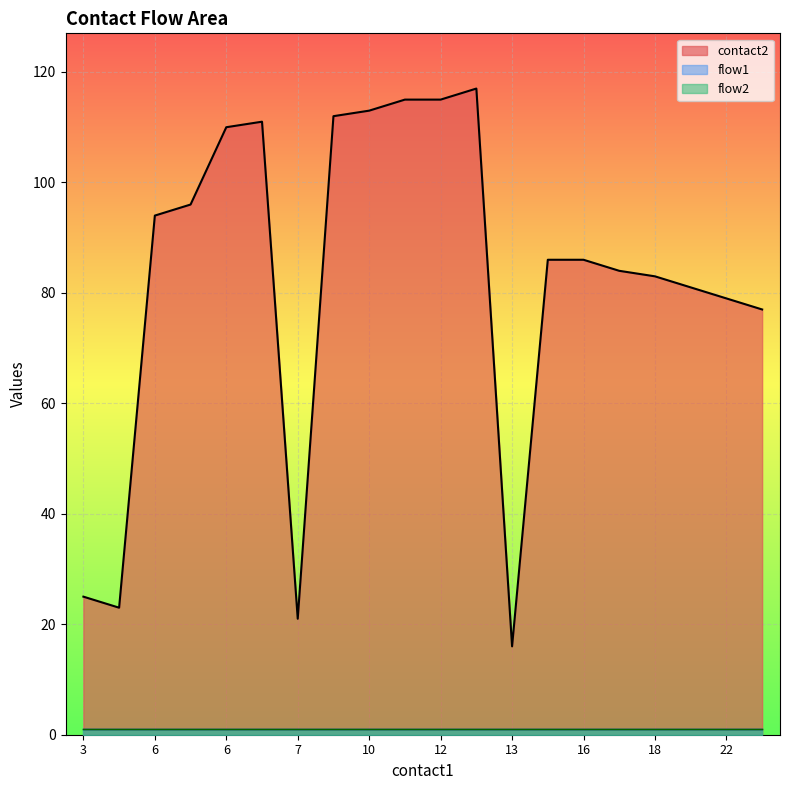

True or false: flow1 has more than 1 points higher than both neighbors.

False